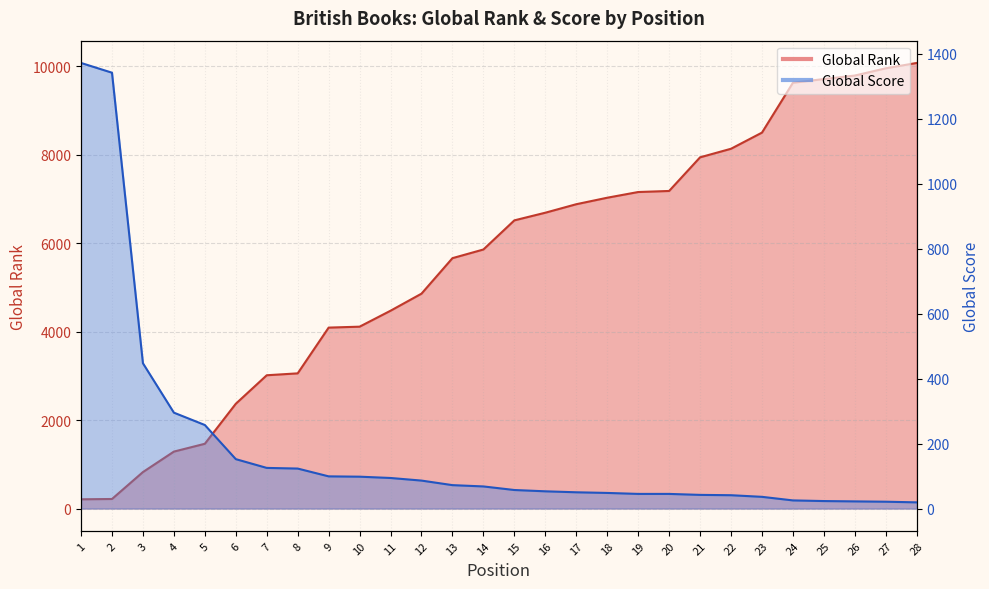

Where do Global Score and Global Rank first cross each other?

2 and 3